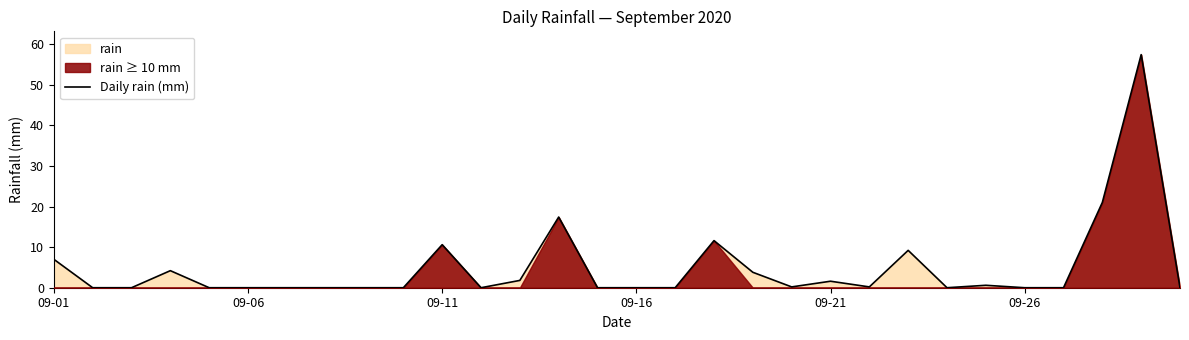

What is the greatest value displayed?

57.4